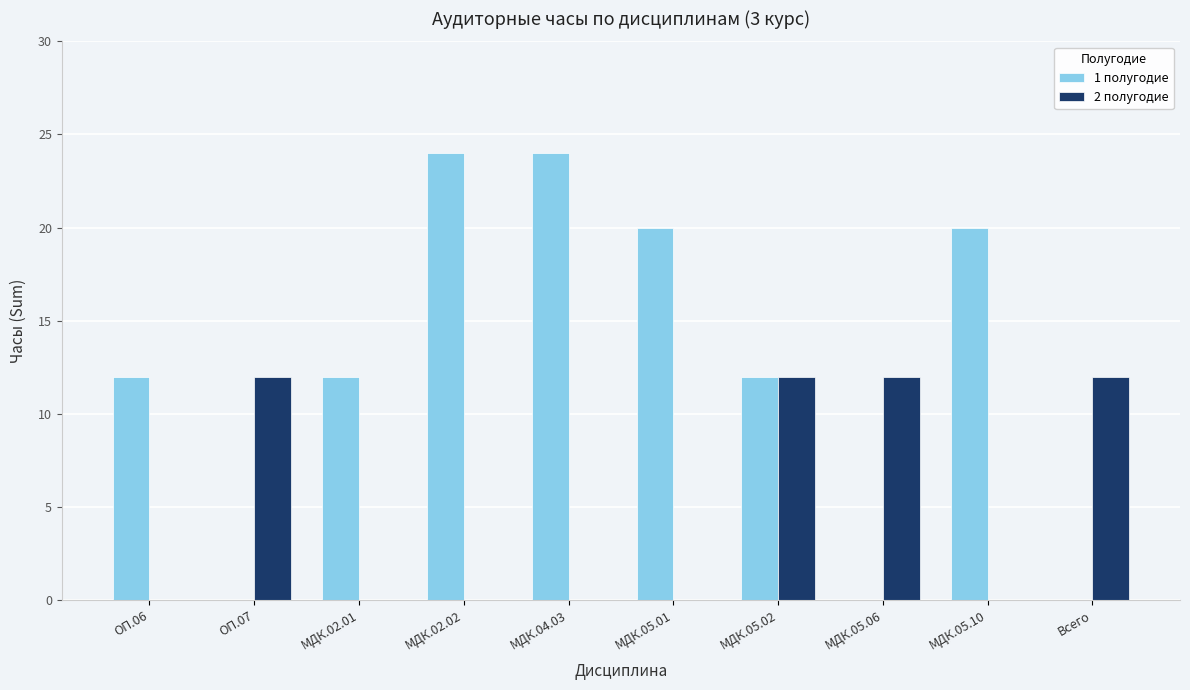

Which series changed the most between МДК.05.02 and МДК.05.06?

1 полугодие